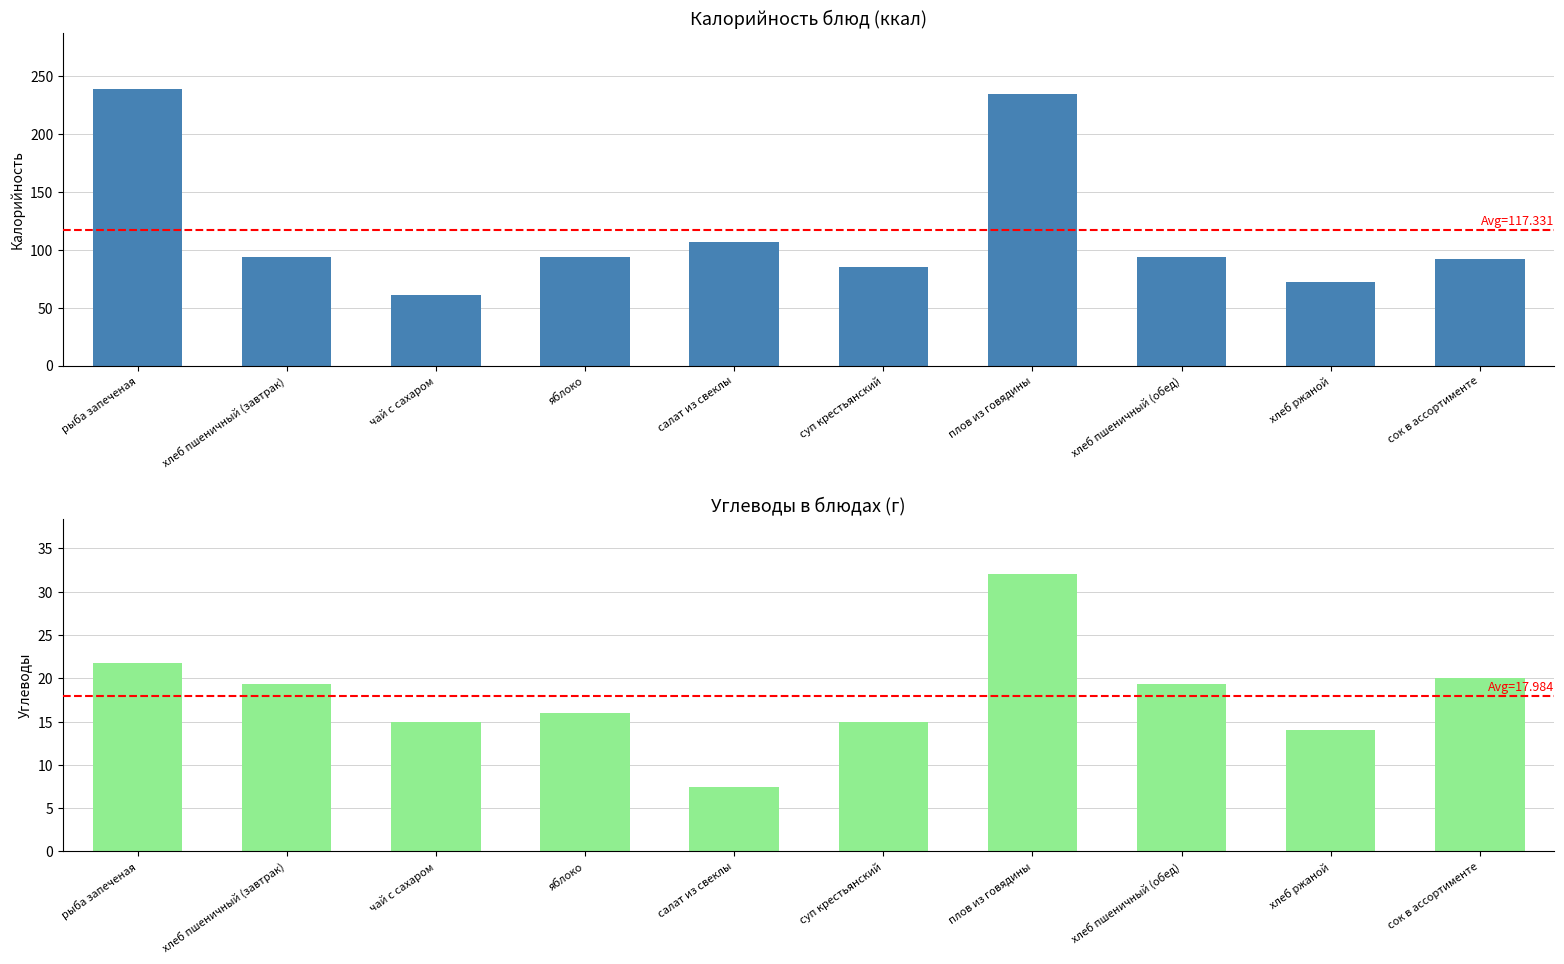

What is the lowest value of the Калорийность series?

61.0